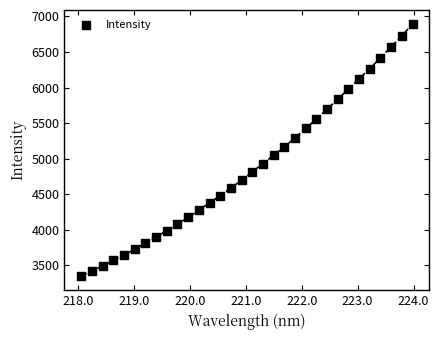

What is the range of Y values (max minus min)?

3545.7